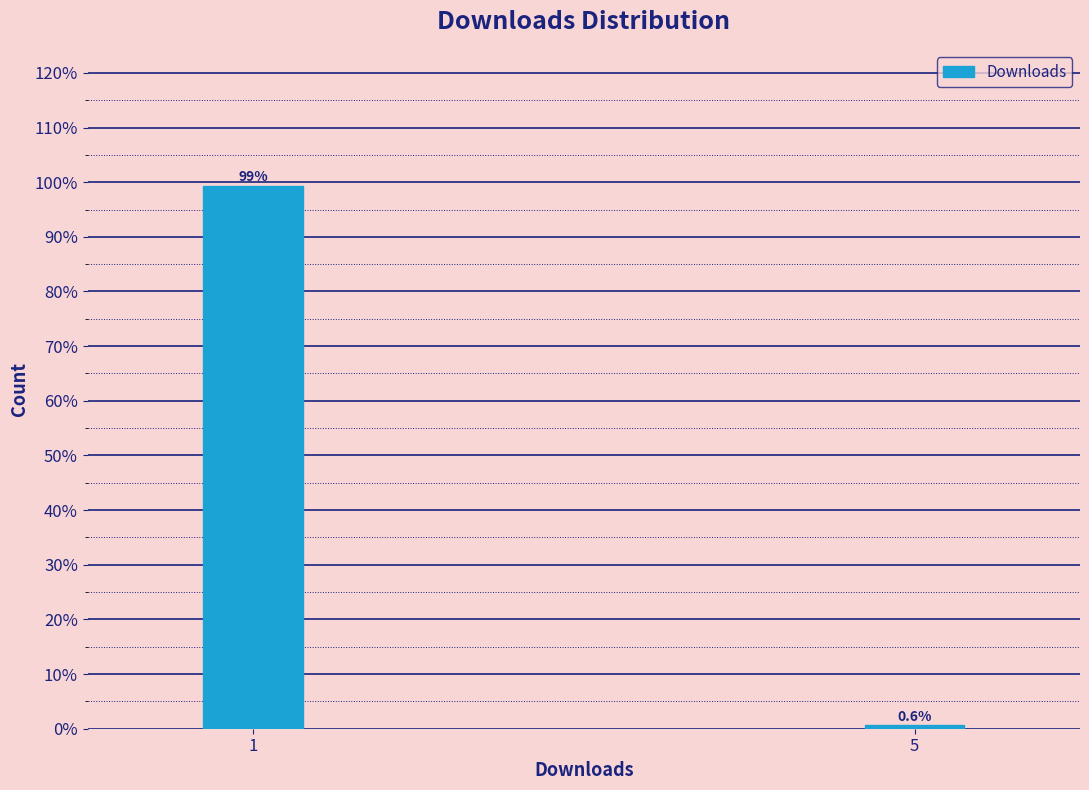

Reading right to left, list all the values displayed in this chart.

0.6	99.4